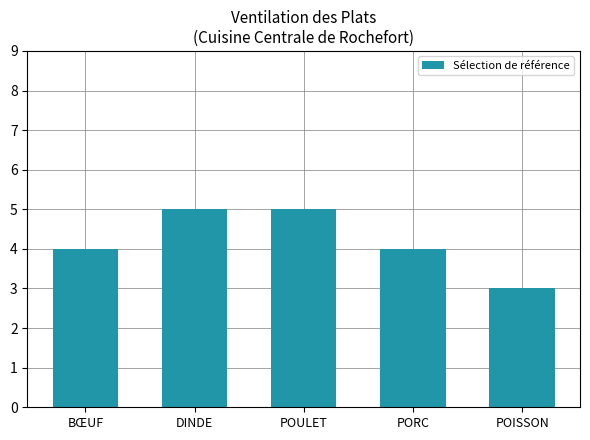

Count the number of data series in this chart.

1